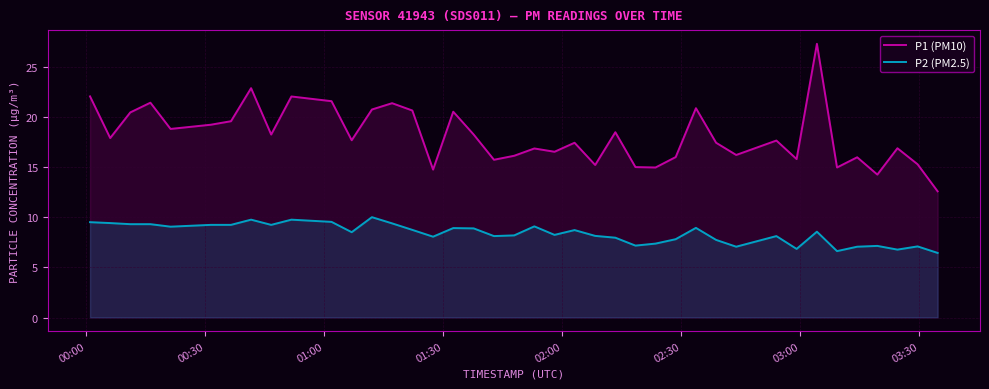

Rank the series by their maximum value, from lowest to highest.

P2 (PM2.5), P1 (PM10)